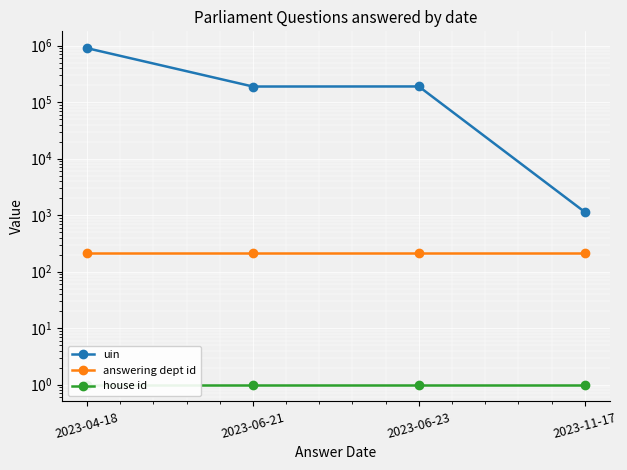

What is the value of the answering dept id point at the 1st from the left?

215